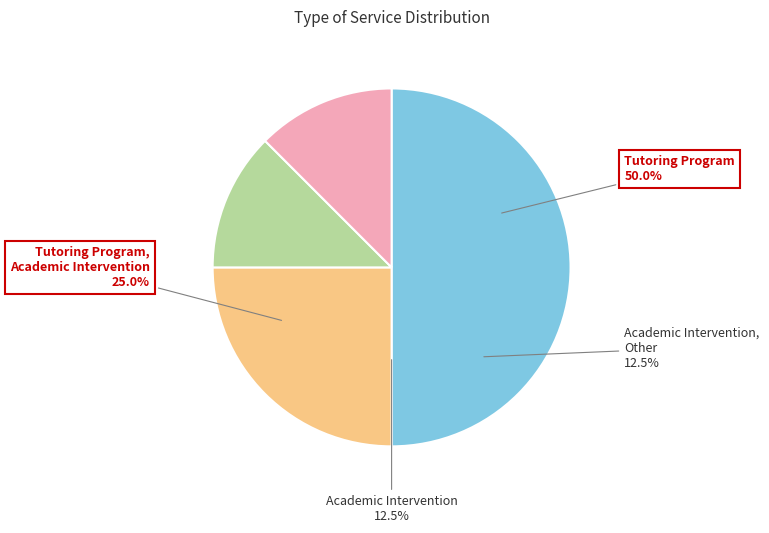

To the nearest percent, what is the difference between the largest and smallest slice percentages?

38%